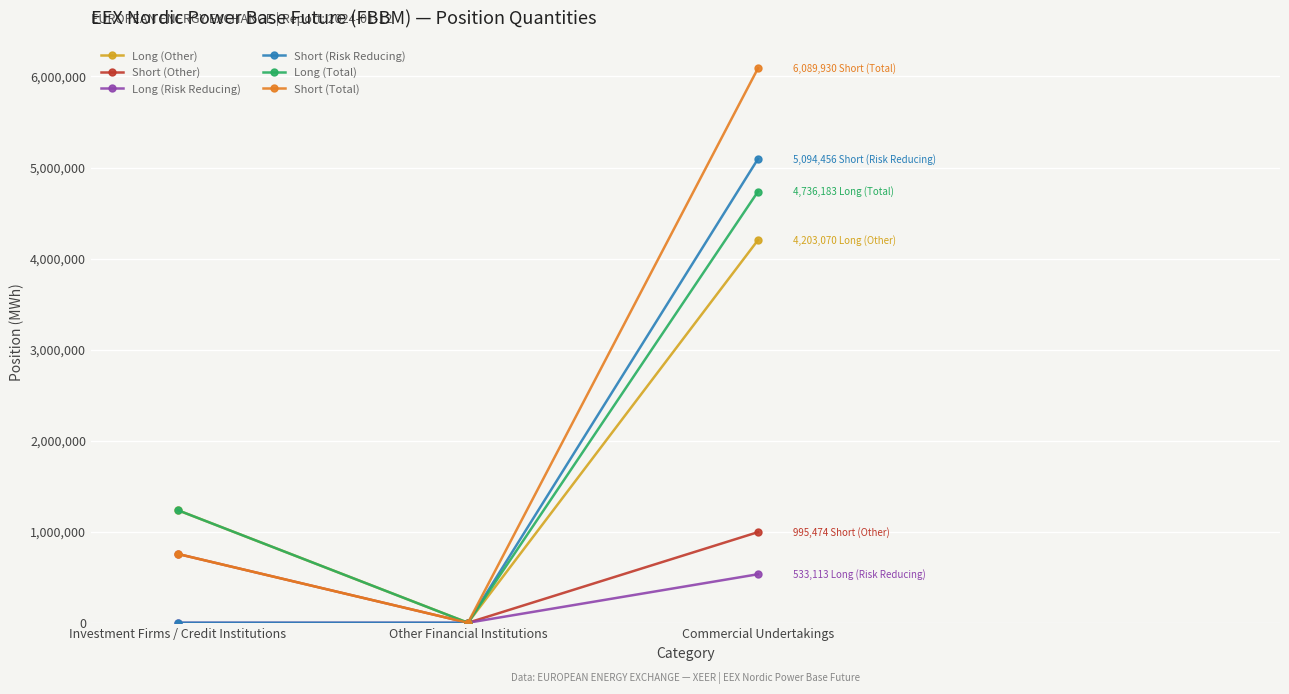

What is the difference between the Long (Other) values at Commercial Undertakings and Investment Firms / Credit Institutions?

2967280